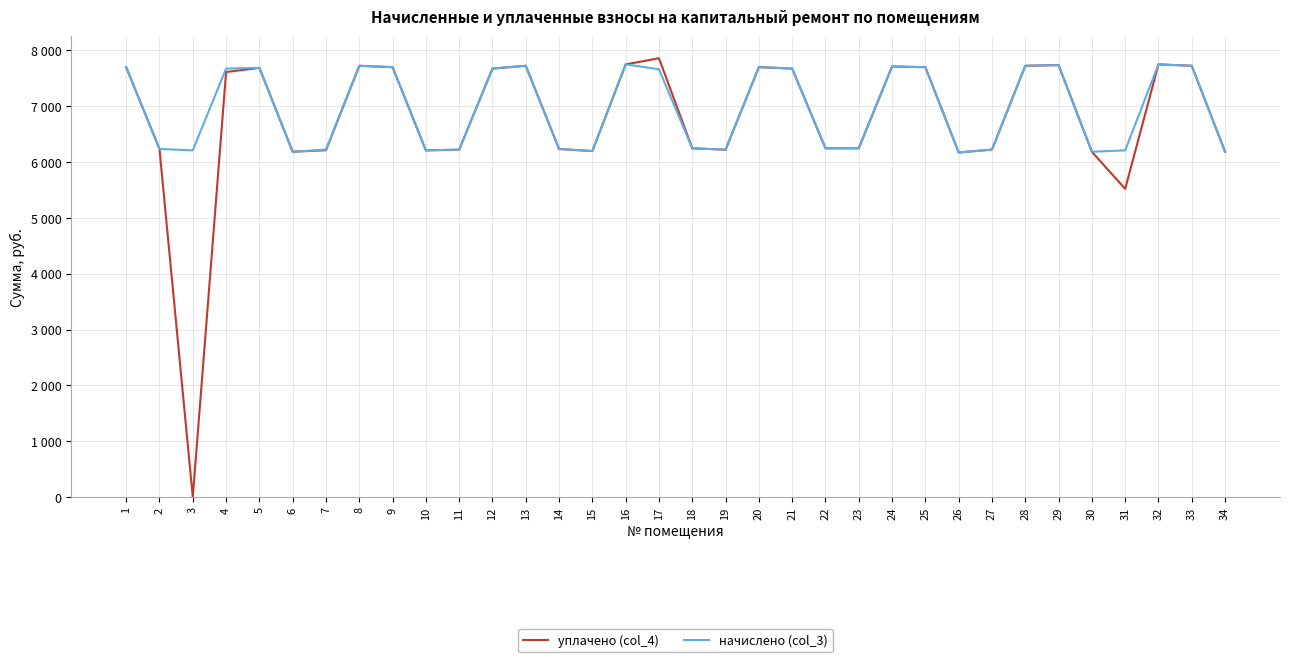

Rank the series at 23 from lowest to highest value.

уплачено (col_4), начислено (col_3)